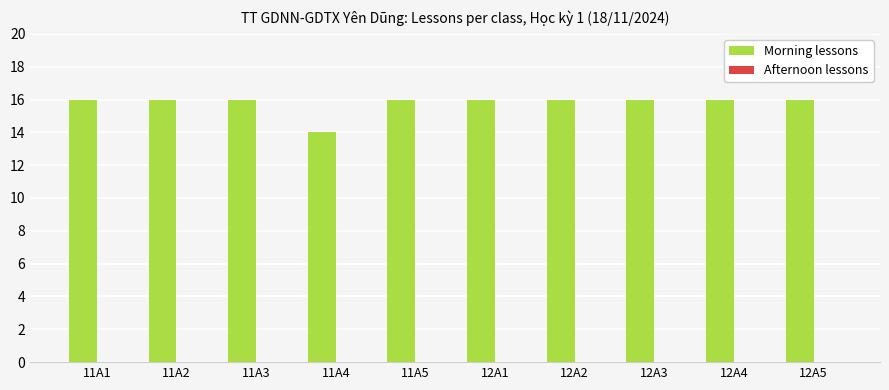

Reading right to left, what are all the values shown in this chart?

16	16	16	16	16	16	14	16	16	16